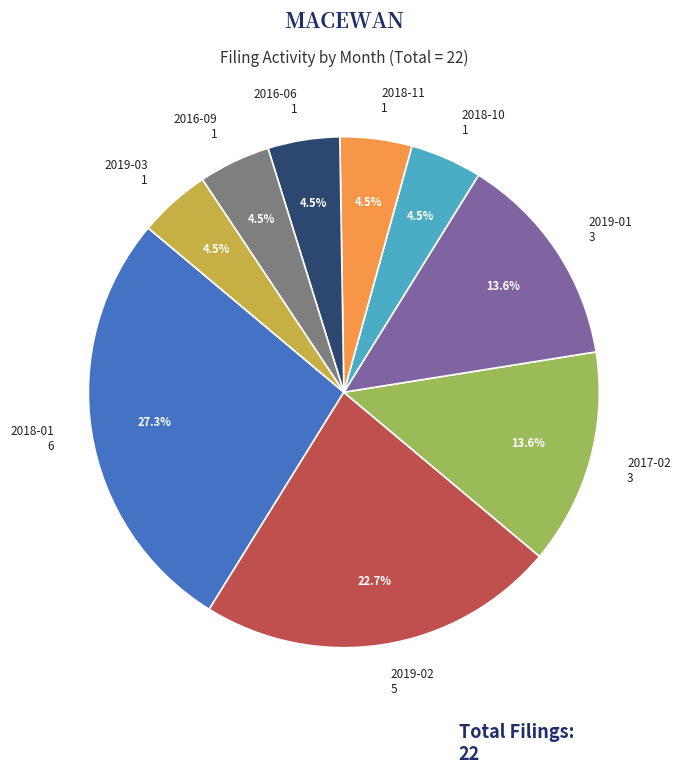

To the nearest percent, what percentage of the pie is 2018-01?

27%